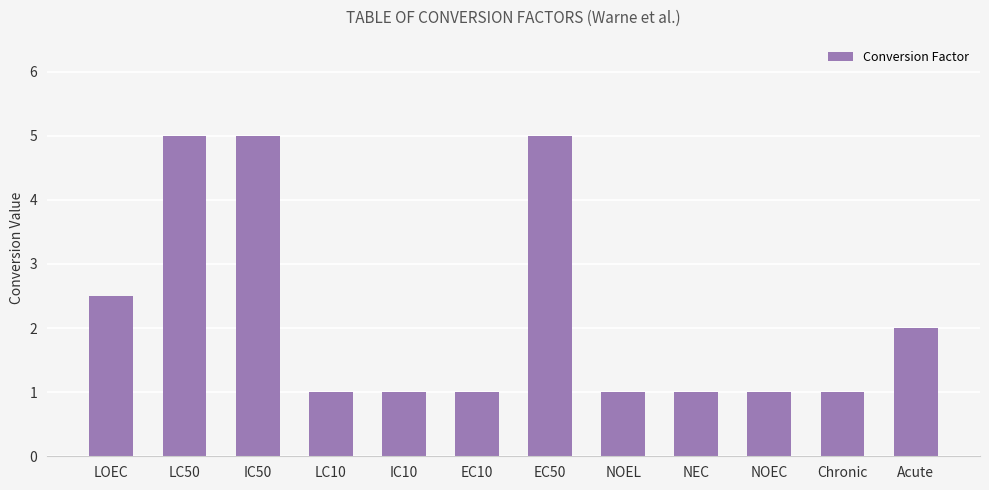

Reading right to left, what are all the values shown in this chart?

Acute=2.0	Chronic=1.0	NOEC=1.0	NEC=1.0	NOEL=1.0	EC50=5.0	EC10=1.0	IC10=1.0	LC10=1.0	IC50=5.0	LC50=5.0	LOEC=2.5